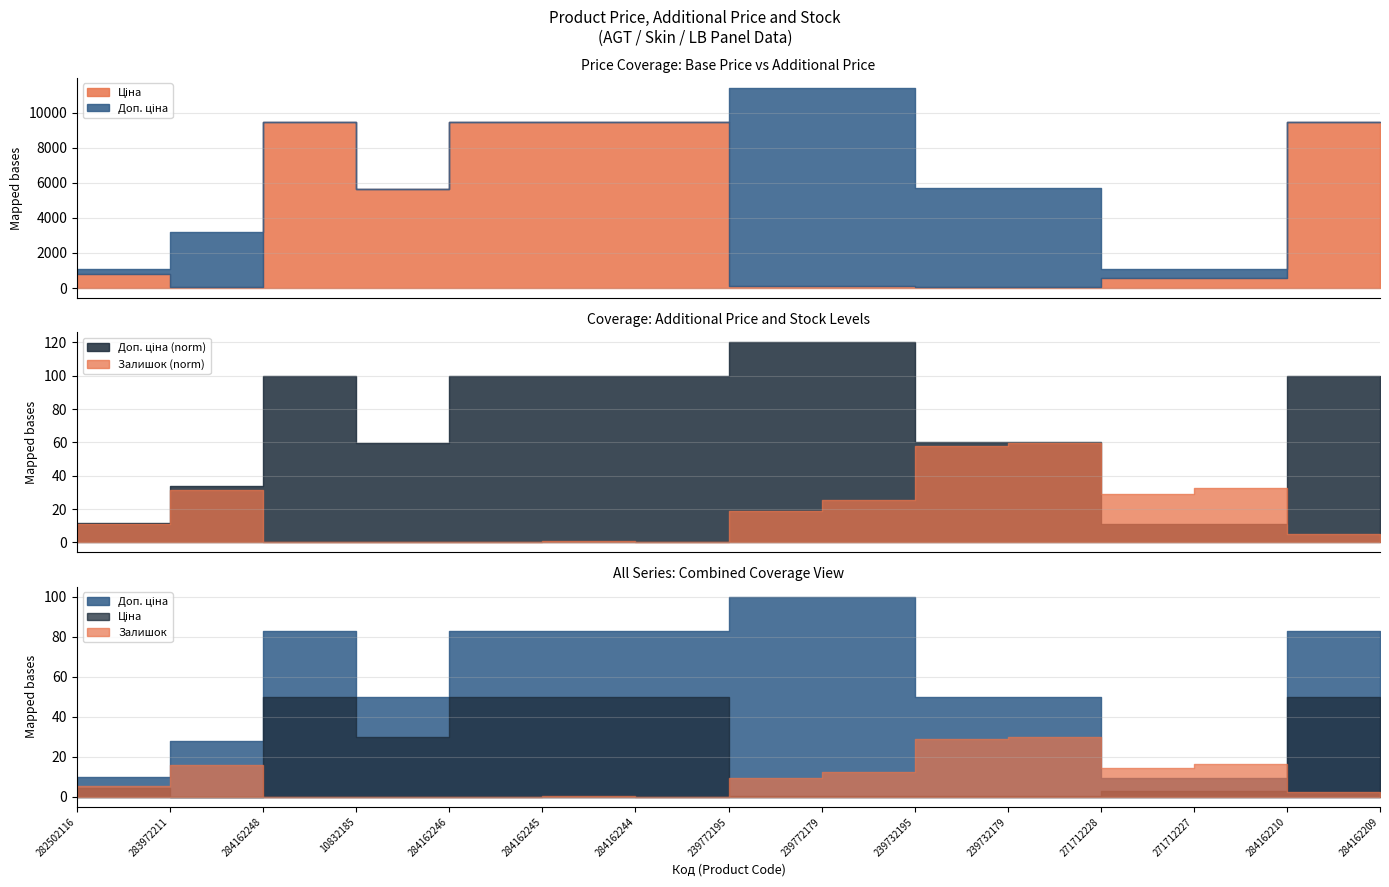

At how many categories does at least one series exceed 3335?

11